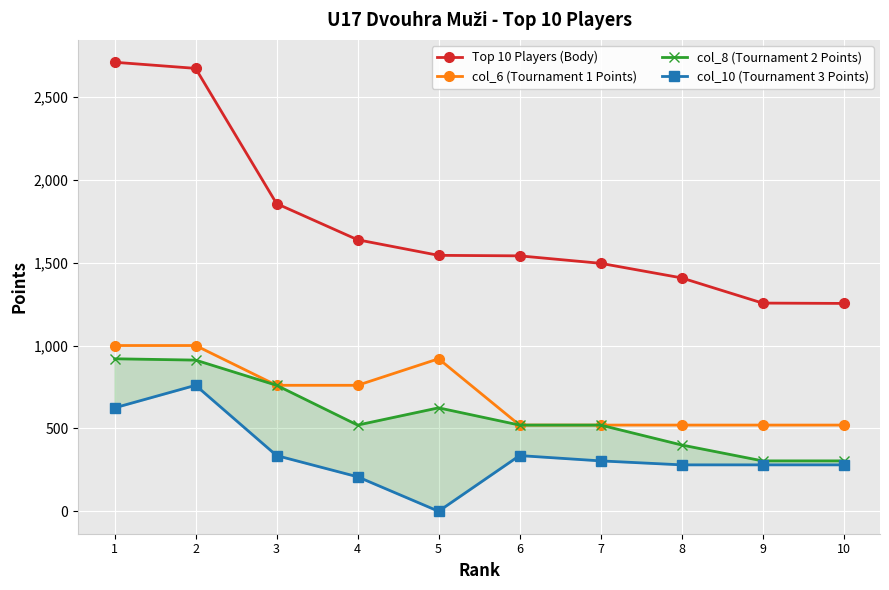

Which has a higher value, 5 or 1?

1